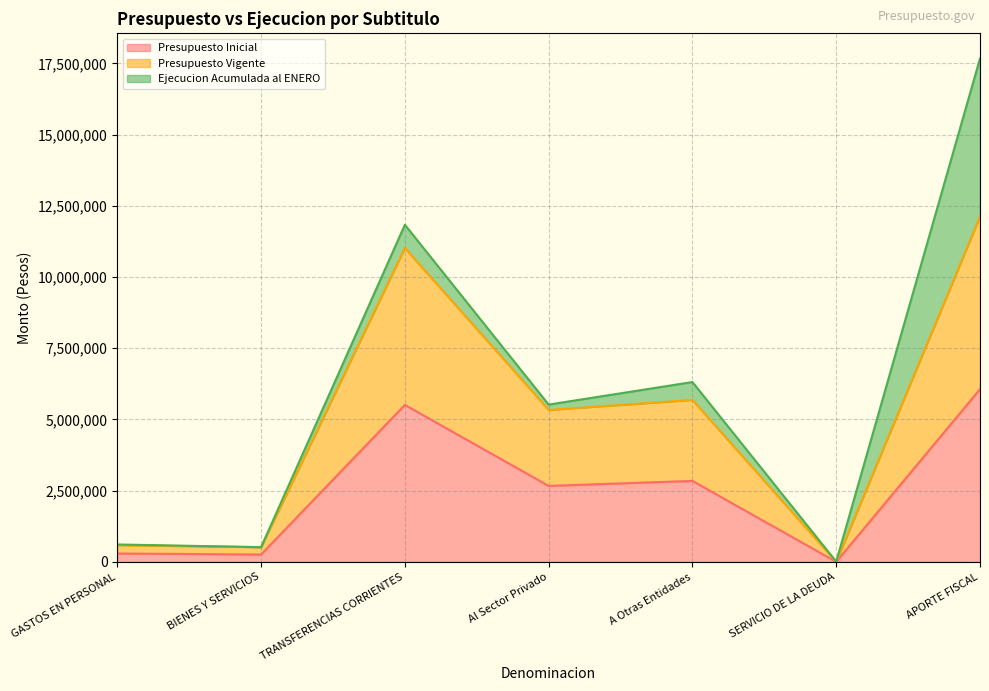

How many data points in Presupuesto Inicial are less than 2667564?

3